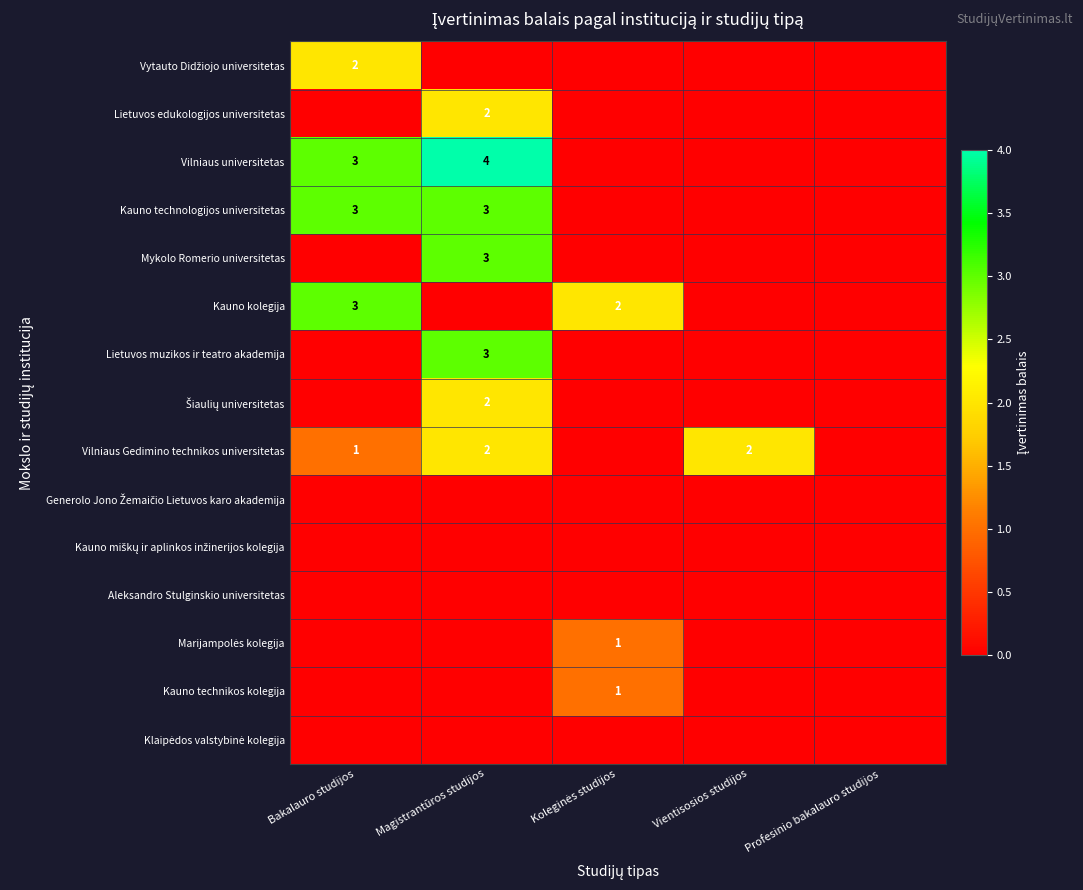

Is it true that Mykolo Romerio universitetas equals 1 at Koleginės studijos?

False